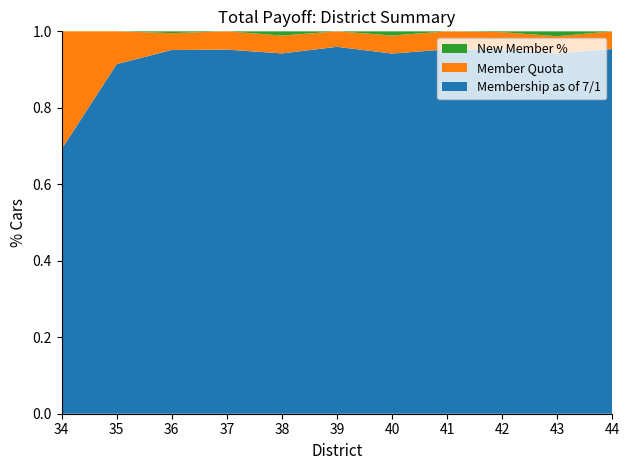

Reading left to right, list all the values displayed in this chart.

Membership as of 7/1: 36	32	410	458	343	403	956	666	890	1405	186
Member Quota: 16	3	19	23	17	17	48	33	42	67	9
New Member %: 0	0	2	0	4	0	11	0	2	19	0